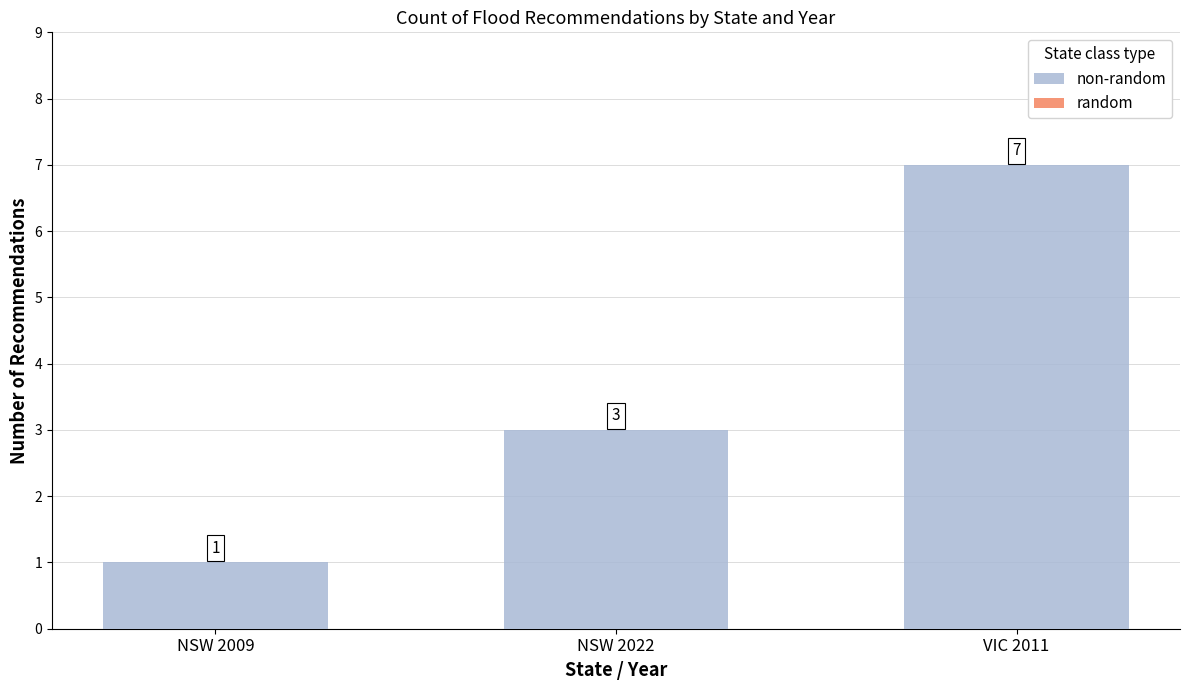

The value at NSW 2009 is 2. True or false?

False